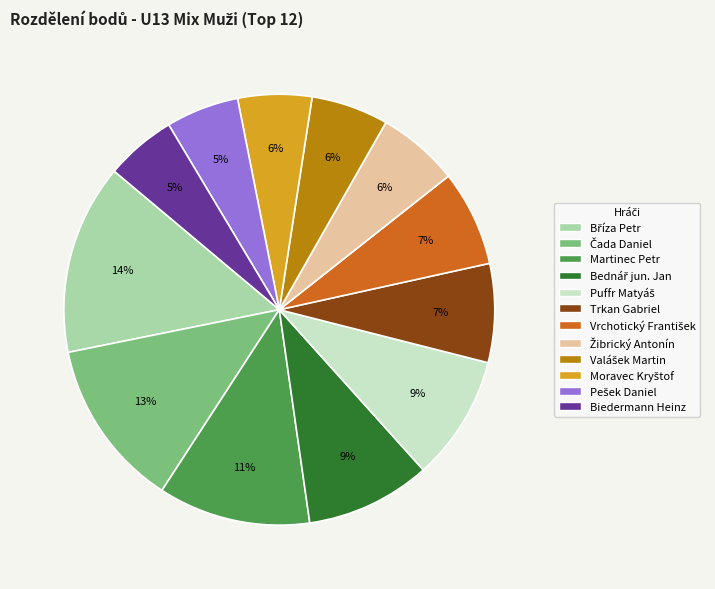

To the nearest percent, what is the average slice percentage?

8%